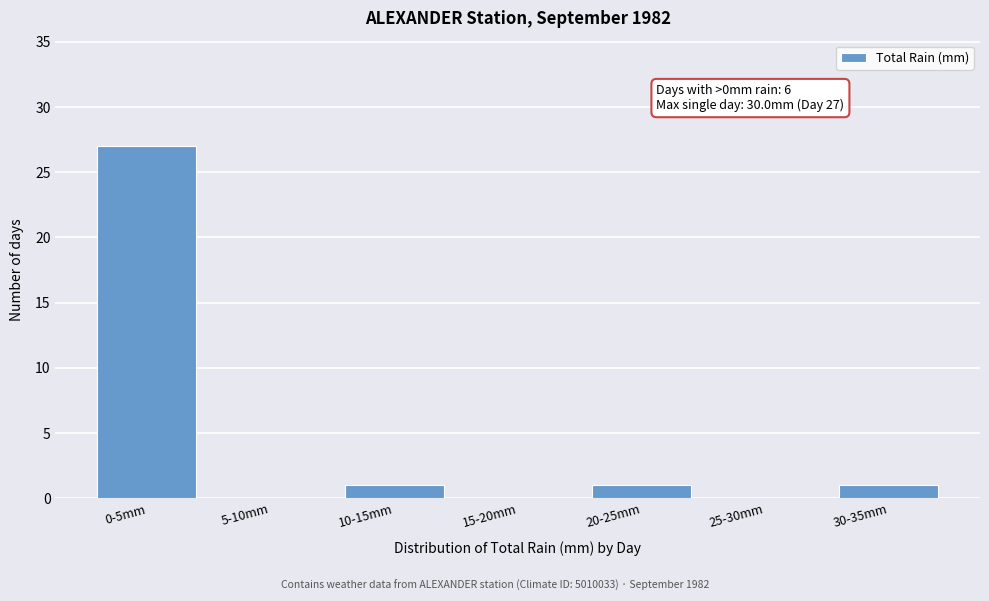

Reading left to right, extract all data points from this chart.

0-5mm=27	5-10mm=0	10-15mm=1	15-20mm=0	20-25mm=1	25-30mm=0	30-35mm=1